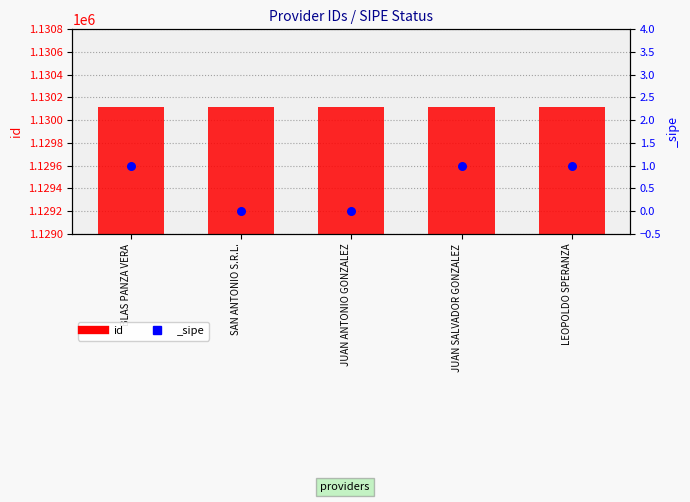

Approximately how many times larger is the value at SAN ANTONIO S.R.L. compared to JUAN SALVADOR GONZALEZ?

1.0